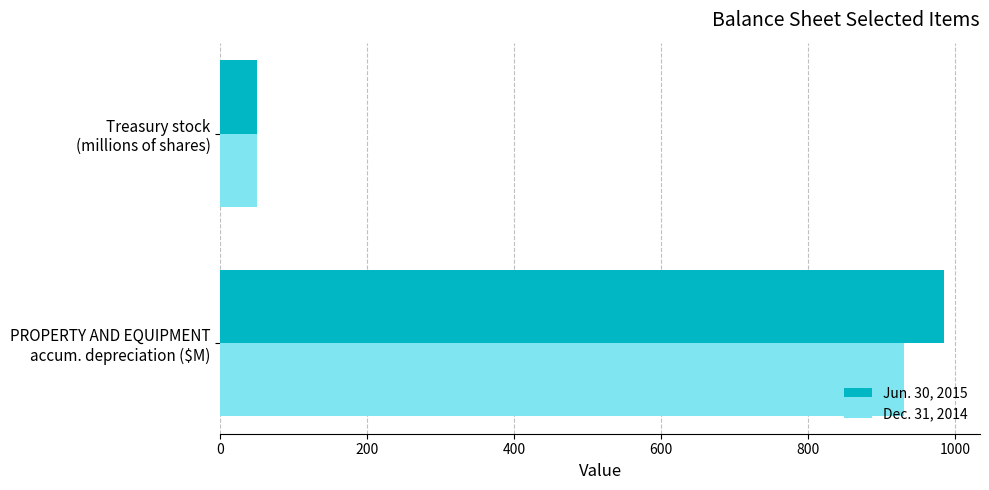

Rank the series by their maximum value, from highest to lowest.

Jun. 30, 2015, Dec. 31, 2014